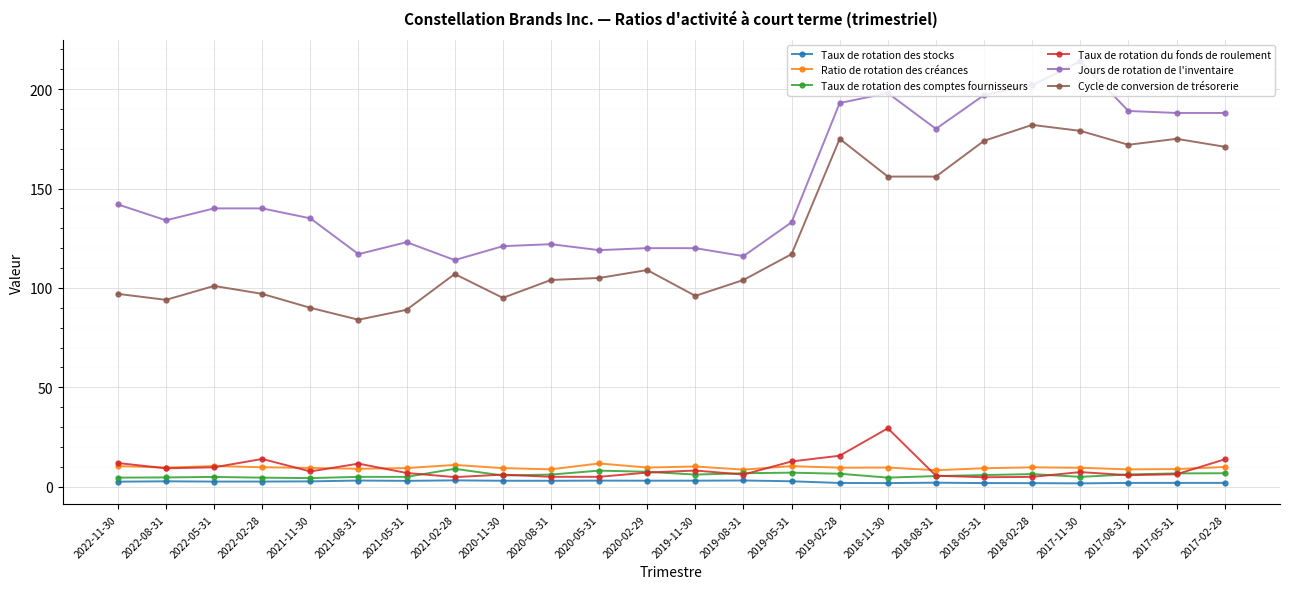

What is the difference between the highest and lowest values at 2017-11-30?

212.3